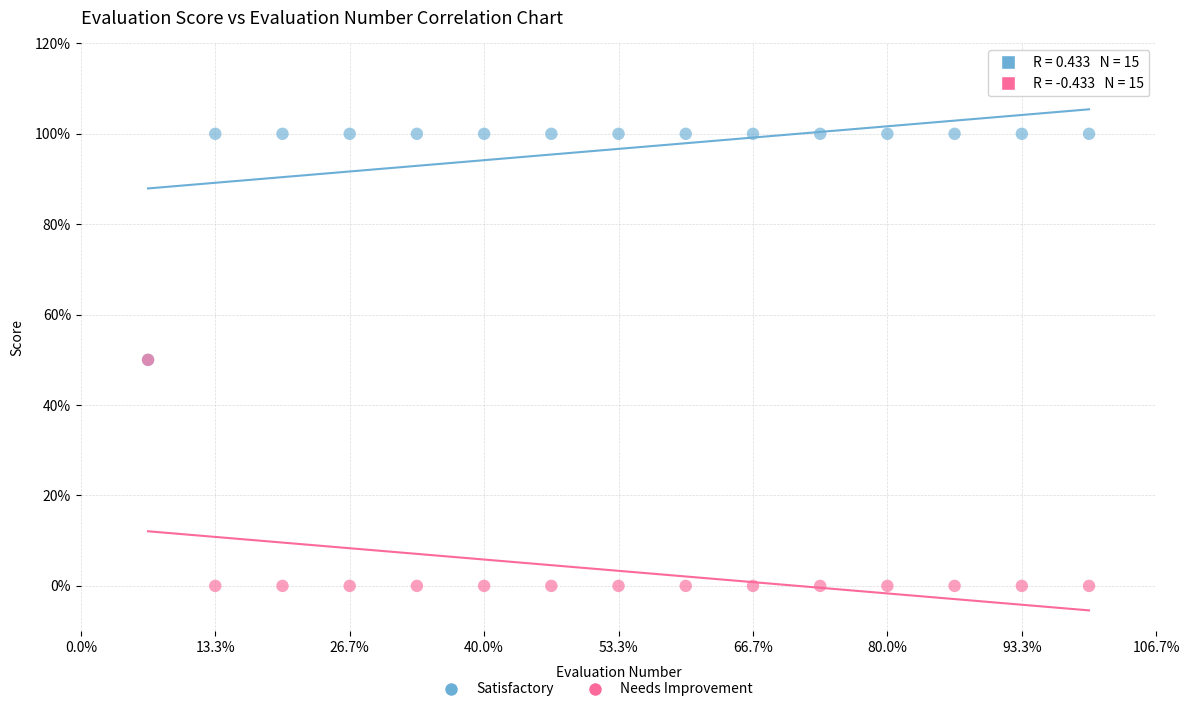

Which series contains the lowest Y value?

Needs Improvement